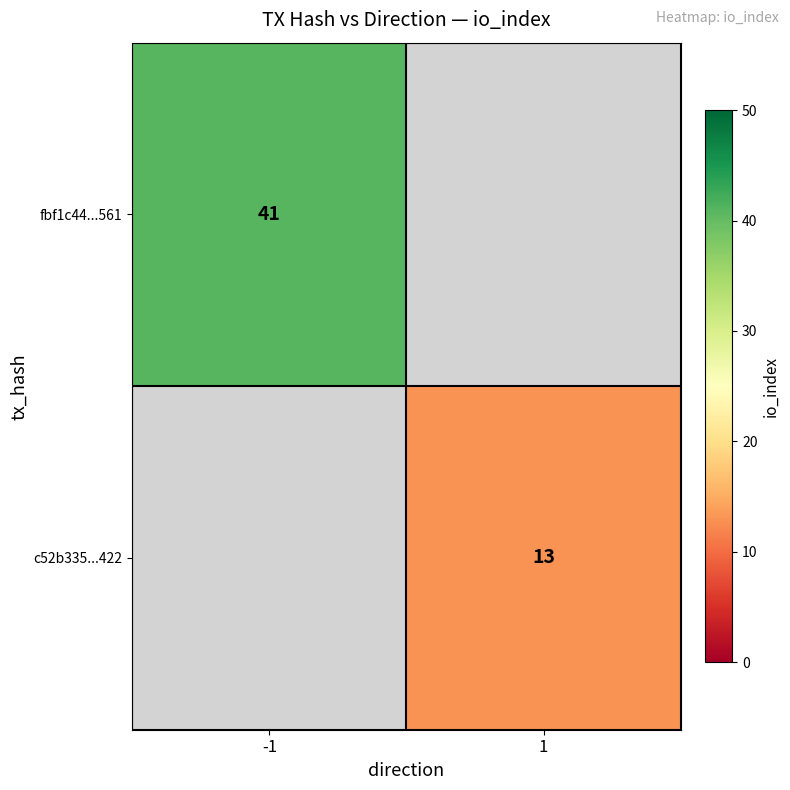

Is the value of fbf1c44...561 at -1 greater than the value of c52b335...422 at 1?

Yes